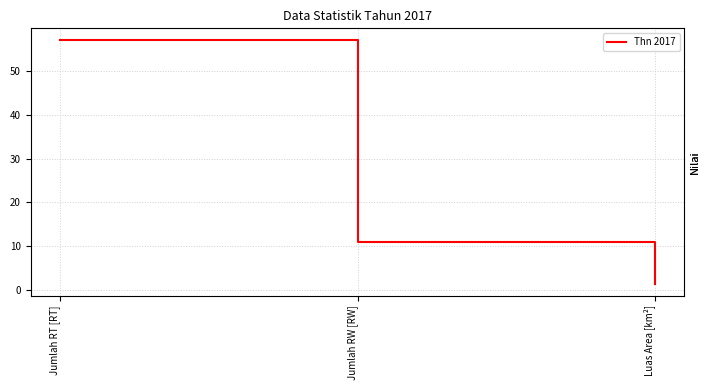

How many categories are shown in the chart?

3